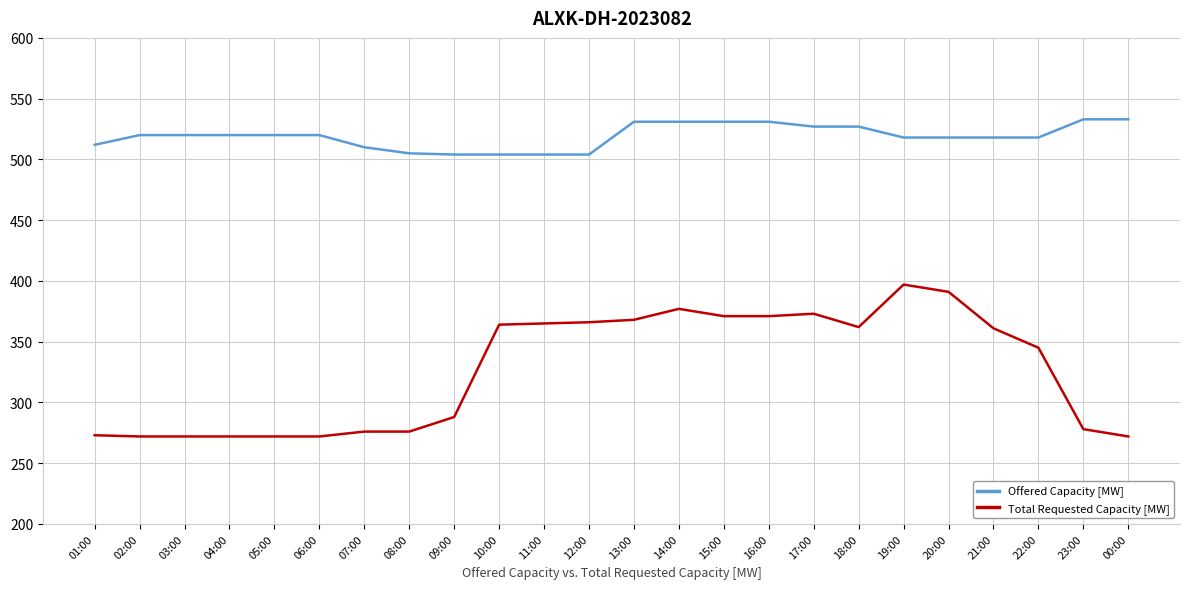

What position from the right is 09:00?

16